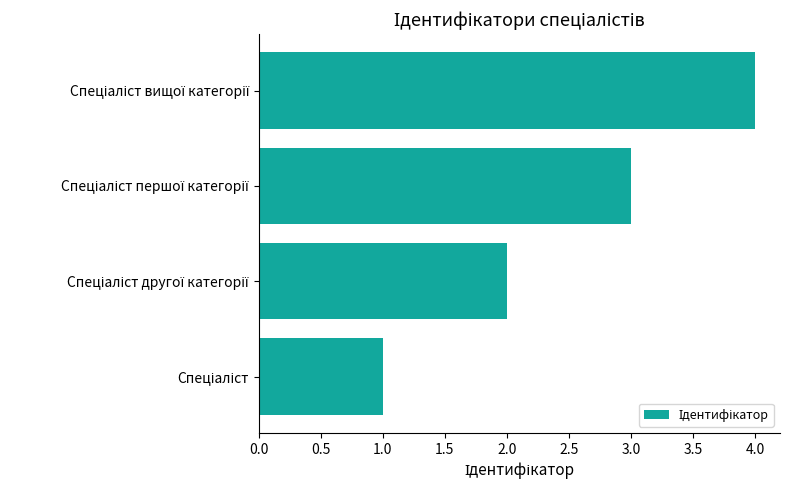

Count the values in the range 2 to 4.

3